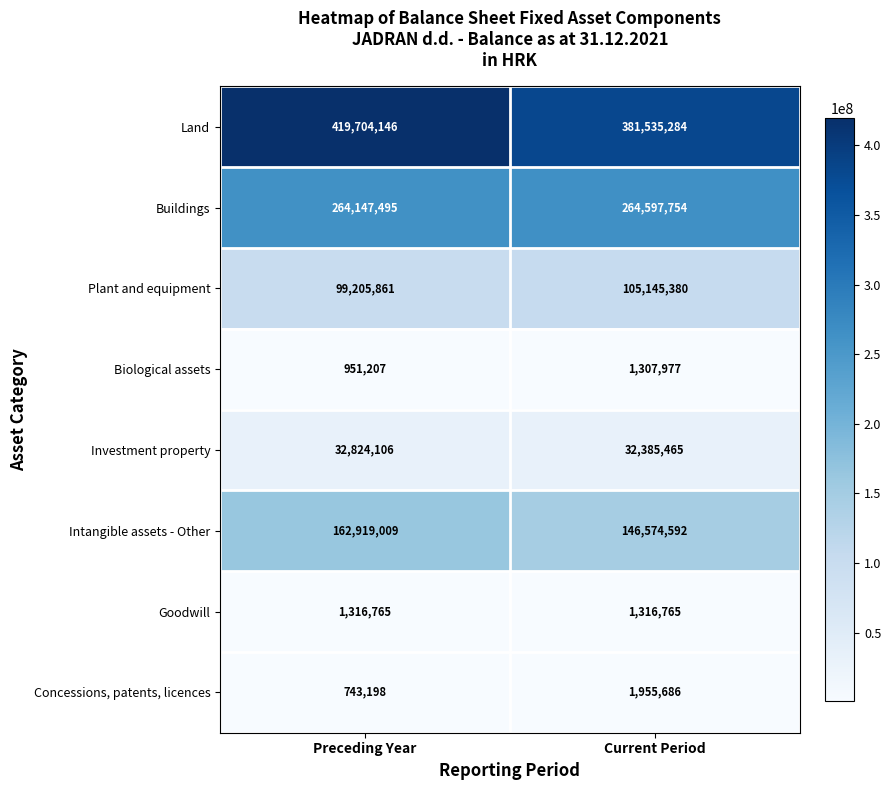

Reading left to right, list all the values displayed in this chart.

Land: Preceding Year=419704146	Current Period=381535284
Buildings: Preceding Year=264147495	Current Period=264597754
Plant and equipment: Preceding Year=99205861	Current Period=105145380
Biological assets: Preceding Year=951207	Current Period=1307977
Investment property: Preceding Year=32824106	Current Period=32385465
Intangible assets - Other: Preceding Year=162919009	Current Period=146574592
Goodwill: Preceding Year=1316765	Current Period=1316765
Concessions, patents, licences: Preceding Year=743198	Current Period=1955686